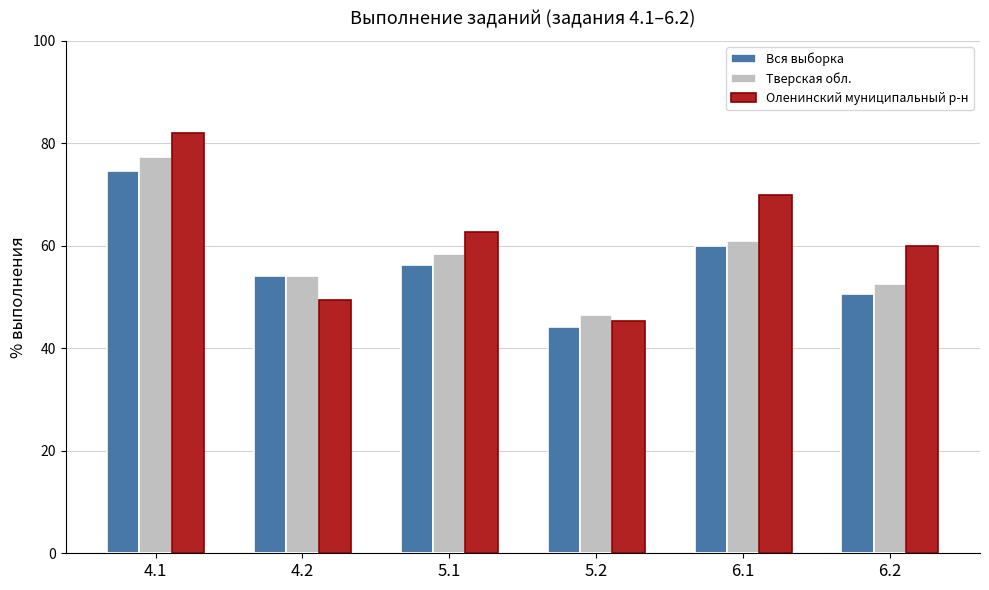

What is the highest value of the Оленинский муниципальный р-н series?

82.1